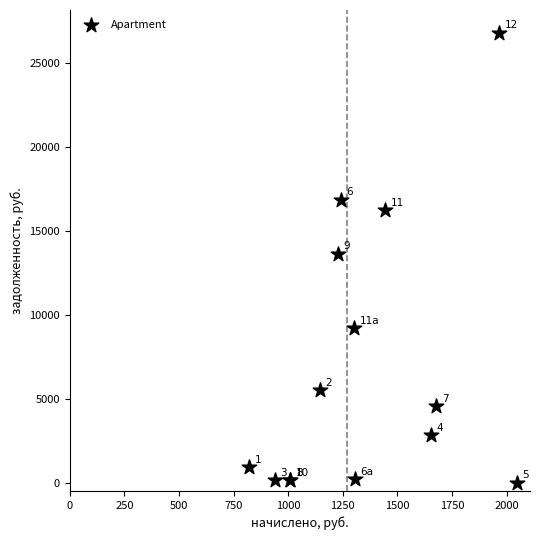

What Y value in the scatter plot is closest to 13408?

13641.2